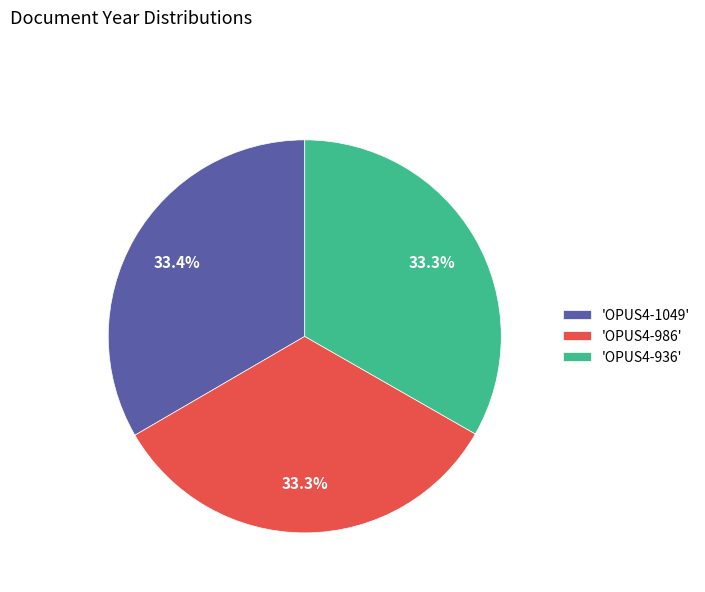

Is there any slice that represents more than half of the pie?

No